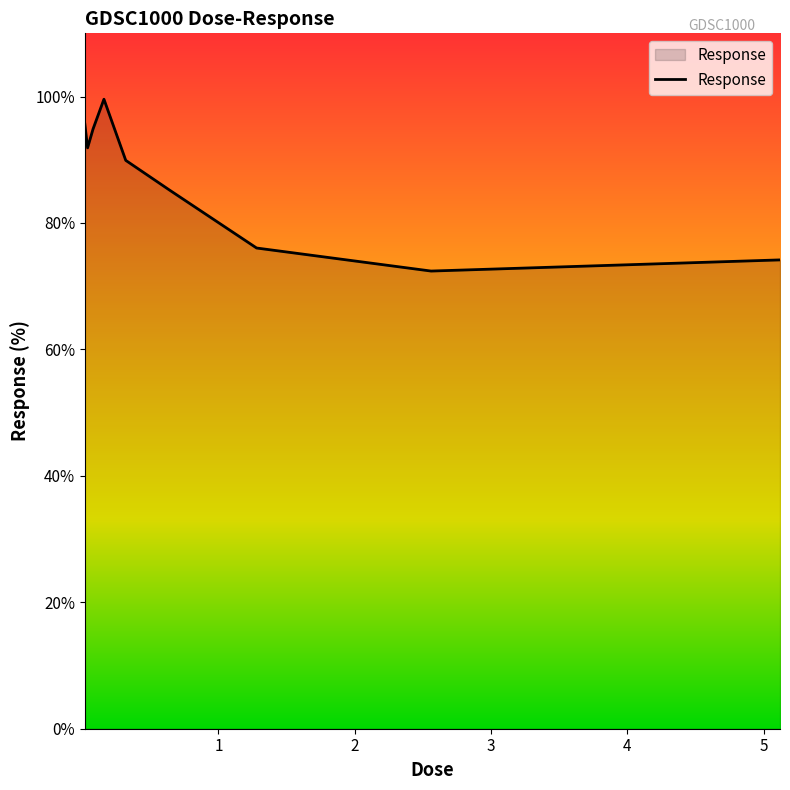

What is the maximum value shown in the chart?

99.6